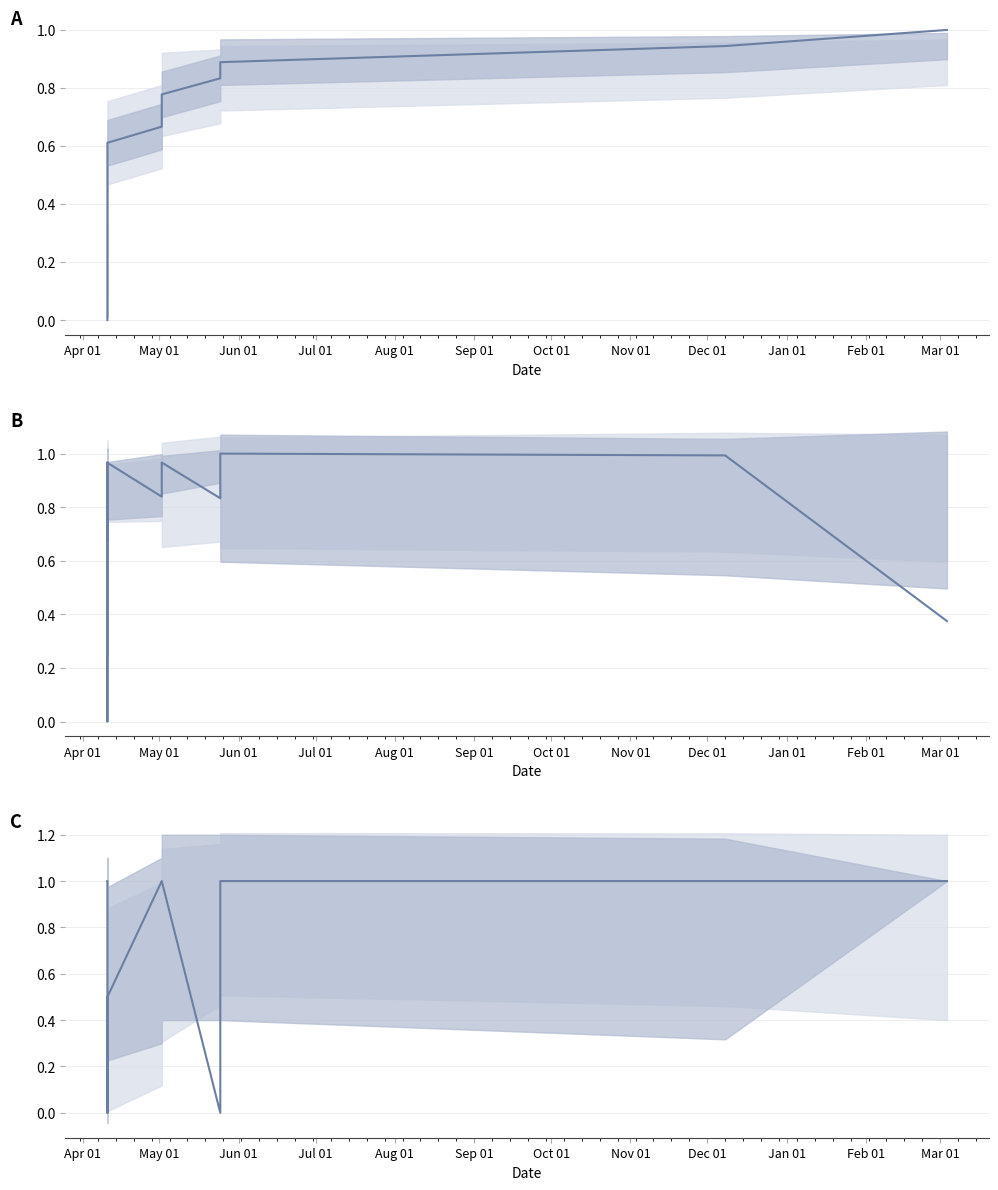

Does the chart display data point markers on the line(s)?

No